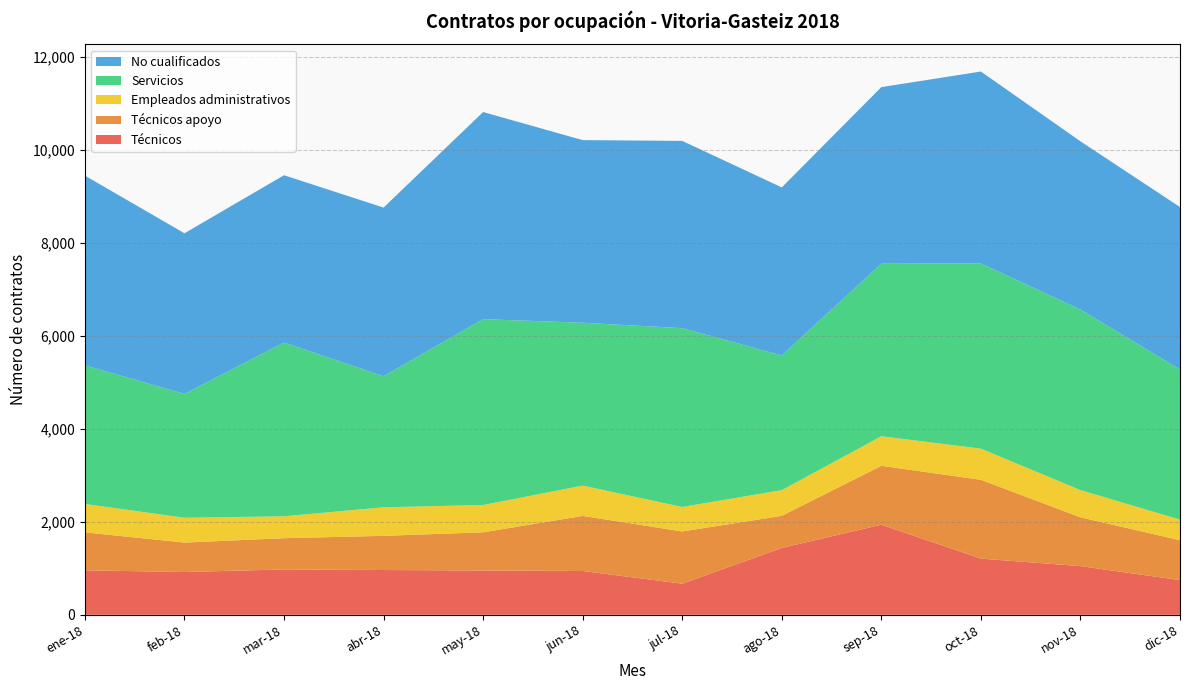

Reading left to right, what are all the values shown in this chart?

Técnicos: ene-18=957	feb-18=920	mar-18=976	abr-18=963	may-18=953	jun-18=942	jul-18=669	ago-18=1438	sep-18=1939	oct-18=1209	nov-18=1047	dic-18=746
Técnicos apoyo: ene-18=817	feb-18=634	mar-18=672	abr-18=736	may-18=822	jun-18=1186	jul-18=1124	ago-18=691	sep-18=1267	oct-18=1696	nov-18=1051	dic-18=858
Empleados administrativos: ene-18=611	feb-18=534	mar-18=471	abr-18=614	may-18=587	jun-18=652	jul-18=527	ago-18=553	sep-18=636	oct-18=670	nov-18=585	dic-18=444
Servicios: ene-18=2983	feb-18=2666	mar-18=3740	abr-18=2820	may-18=4000	jun-18=3505	jul-18=3848	ago-18=2899	sep-18=3714	oct-18=3986	nov-18=3886	dic-18=3231
No cualificados: ene-18=4083	feb-18=3456	mar-18=3600	abr-18=3630	may-18=4457	jun-18=3930	jul-18=4030	ago-18=3616	sep-18=3799	oct-18=4130	nov-18=3620	dic-18=3495